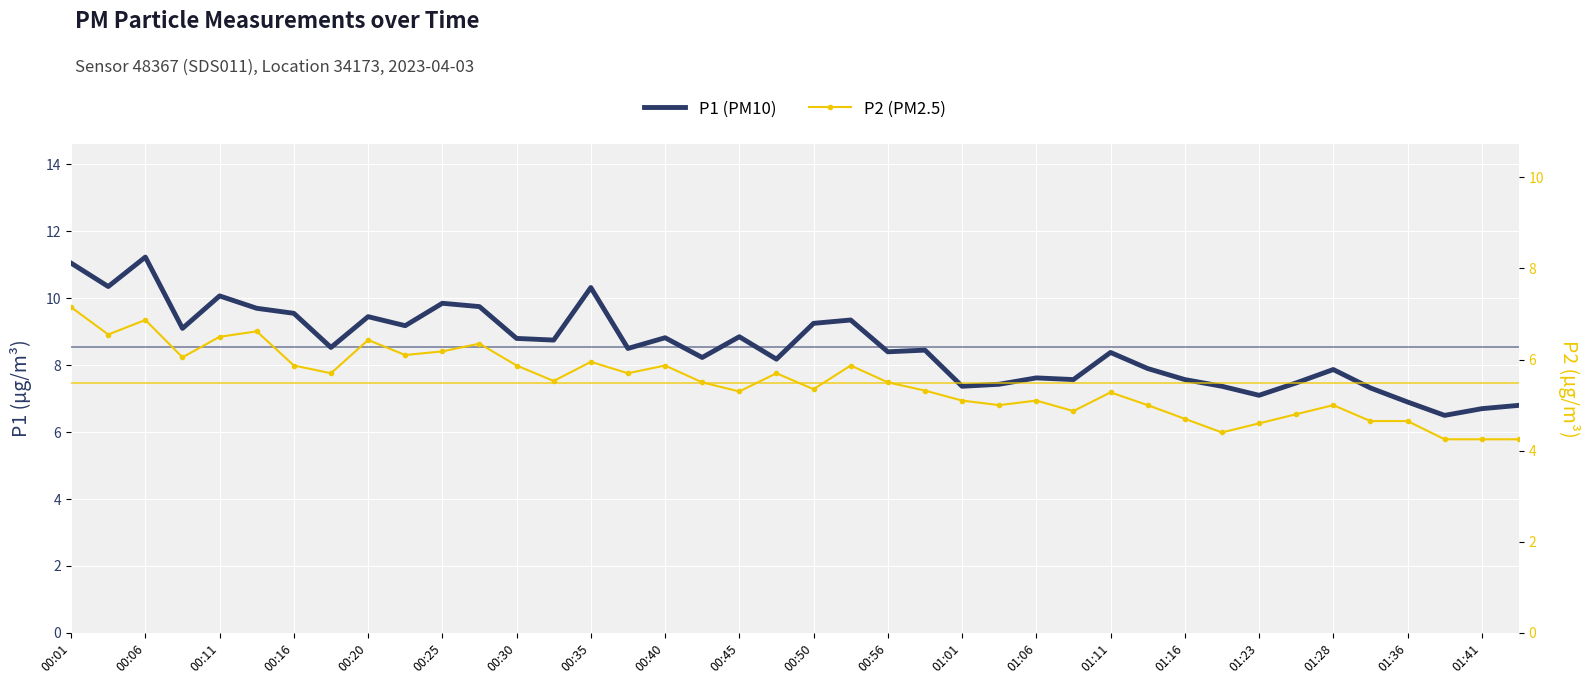

Is the value of P2 (PM2.5) at 00:01 greater than the value of P1 (PM10) at 00:11?

No